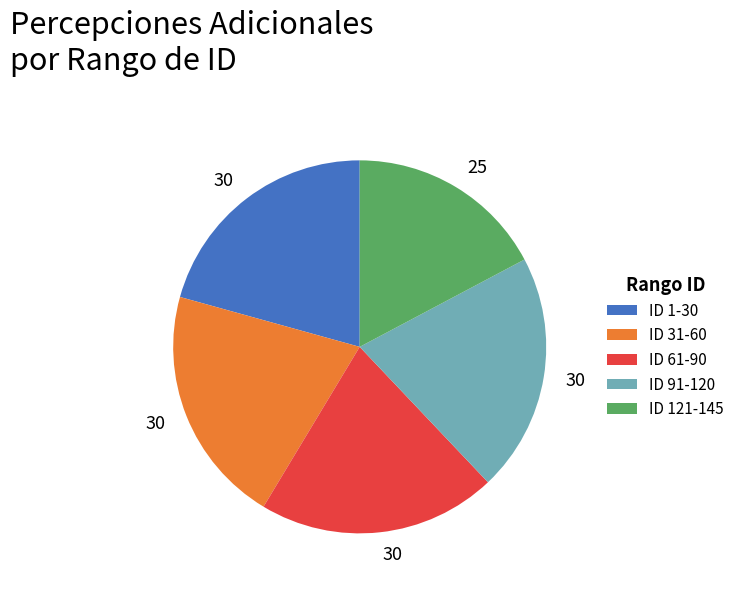

Does ID 121-145 account for over 50% of the chart?

No